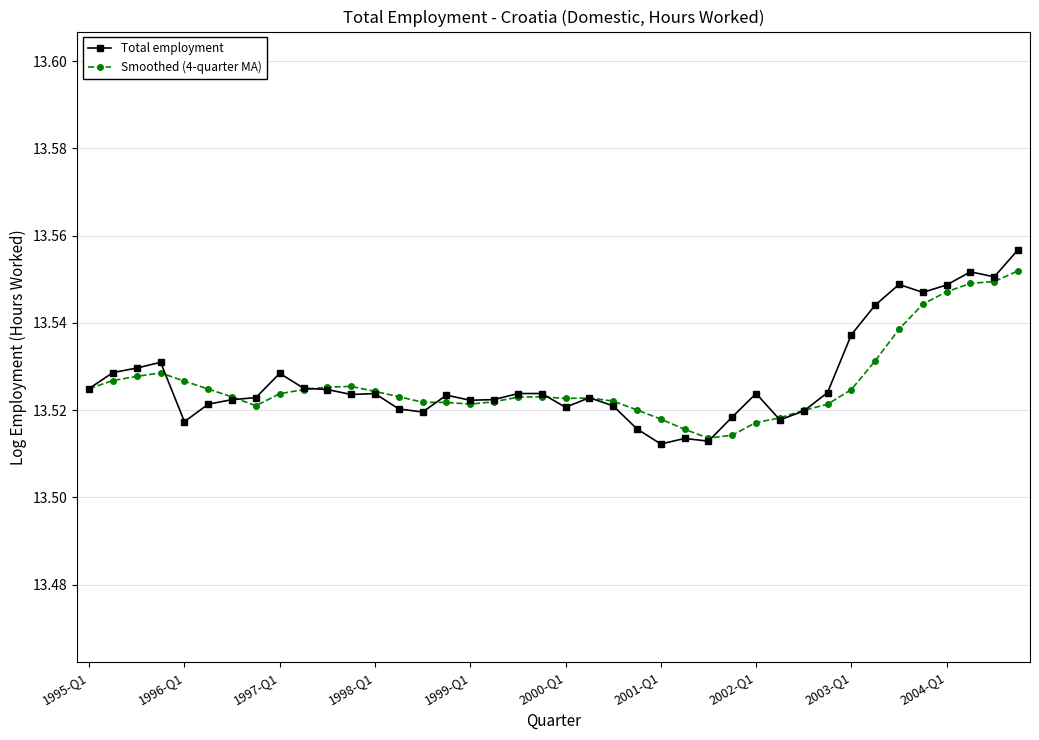

True or false: Total employment has more than 1 interior local peaks.

True